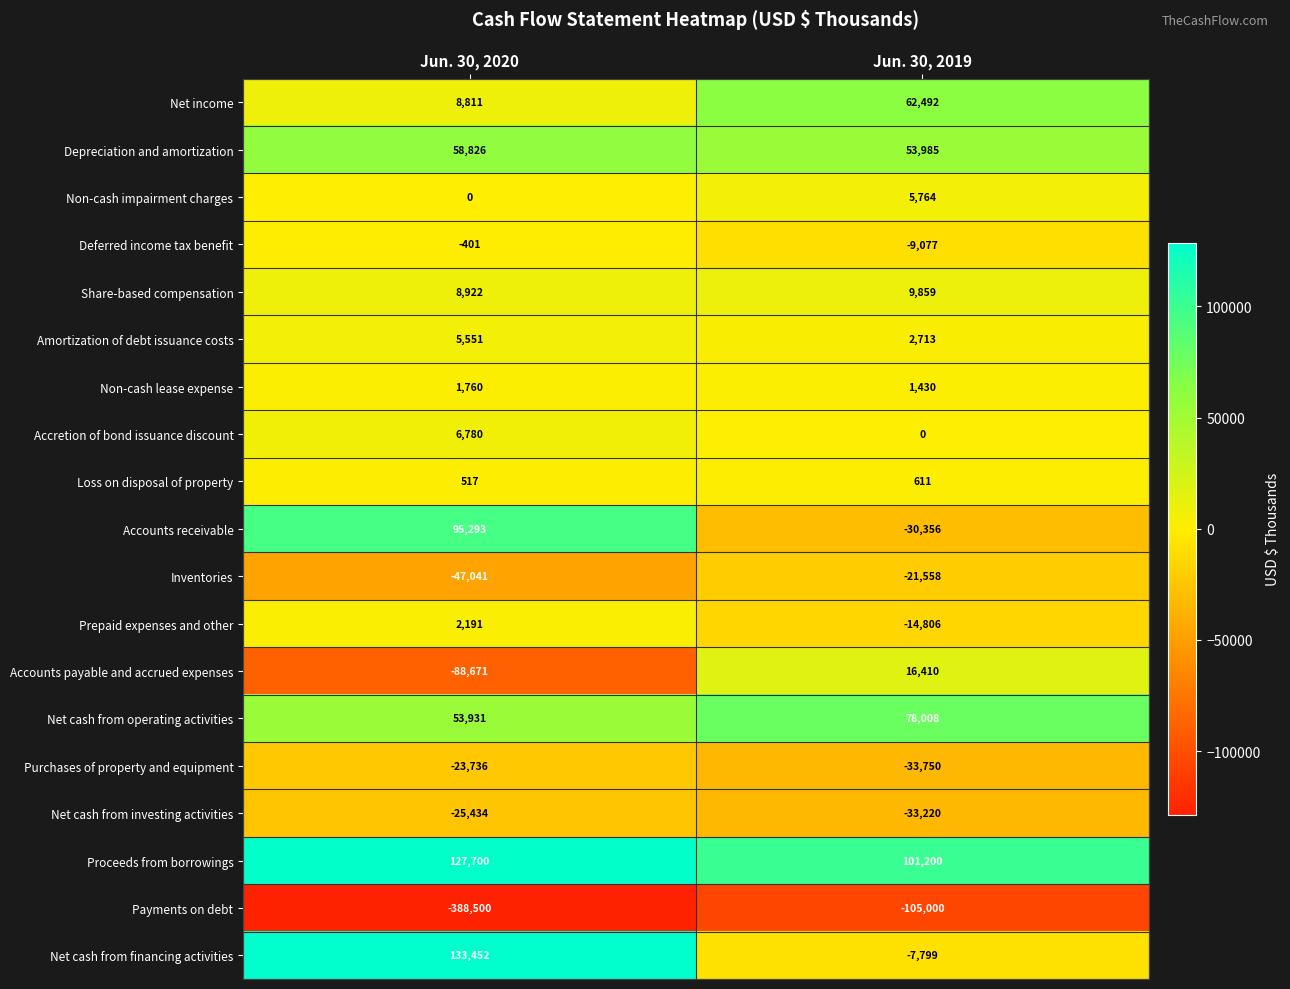

At which category does the chart reach its peak across all series?

Jun. 30, 2020